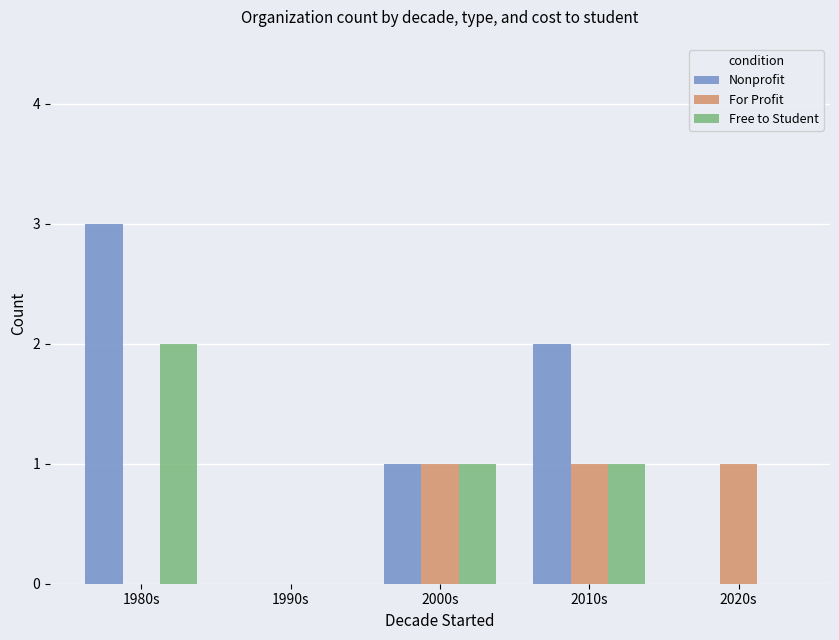

Are the bars horizontal?

No